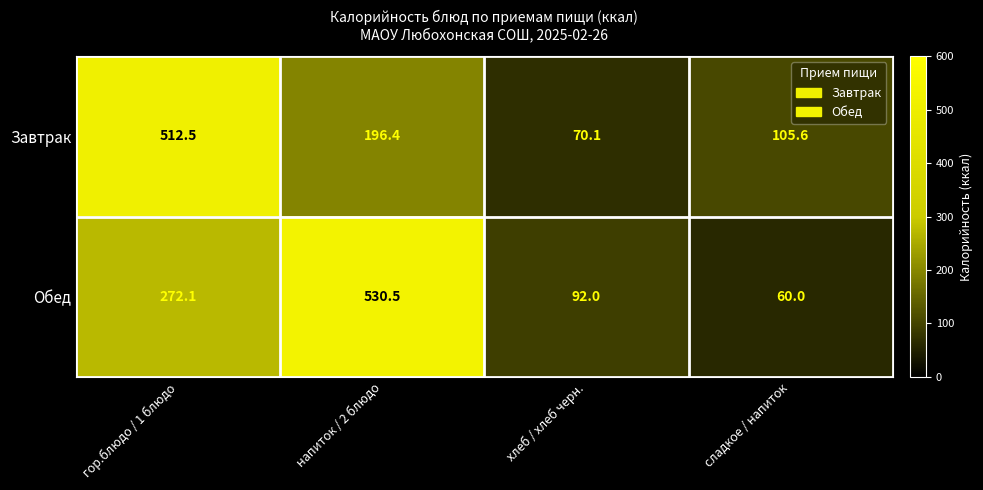

Which label corresponds to the largest value in the chart?

напиток / 2 блюдо